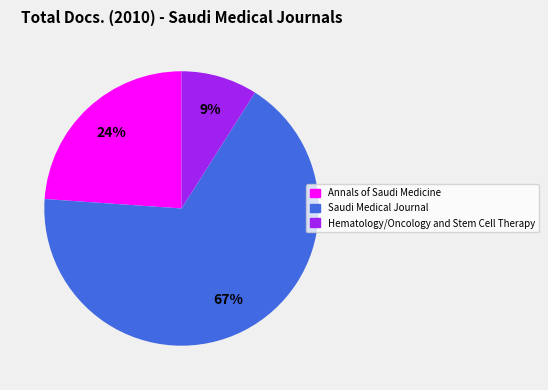

Count the number of slices in the pie.

3